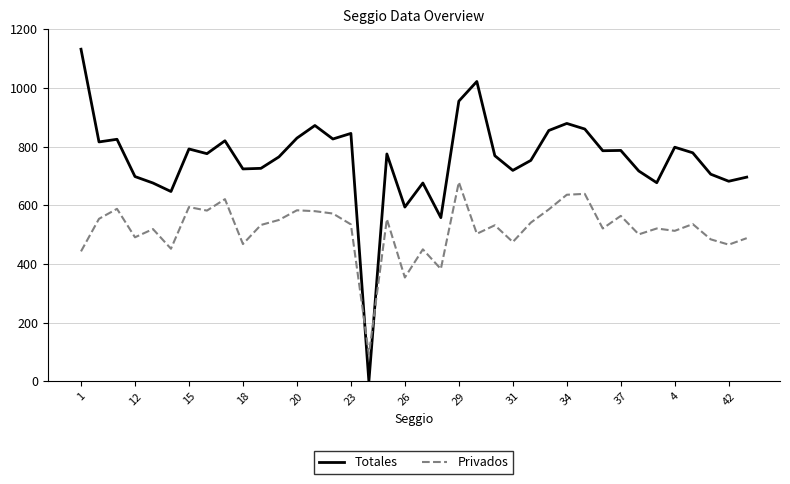

What is the minimum value for Privados?

92